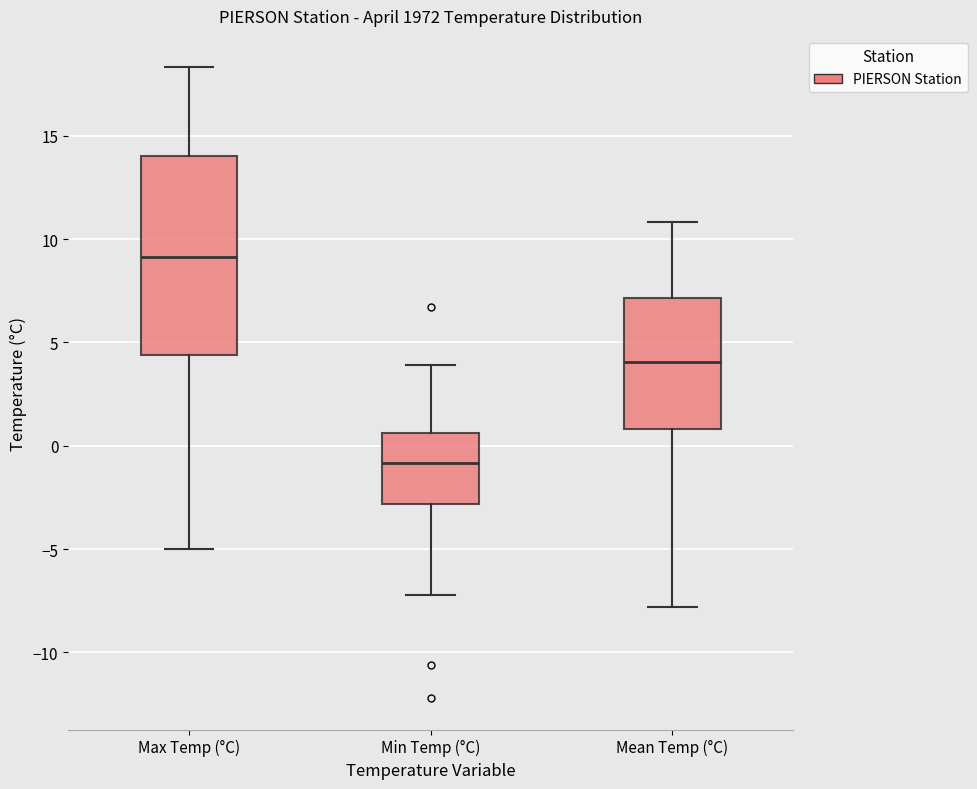

Which box's median line is the lowest?

Min Temp (°C)